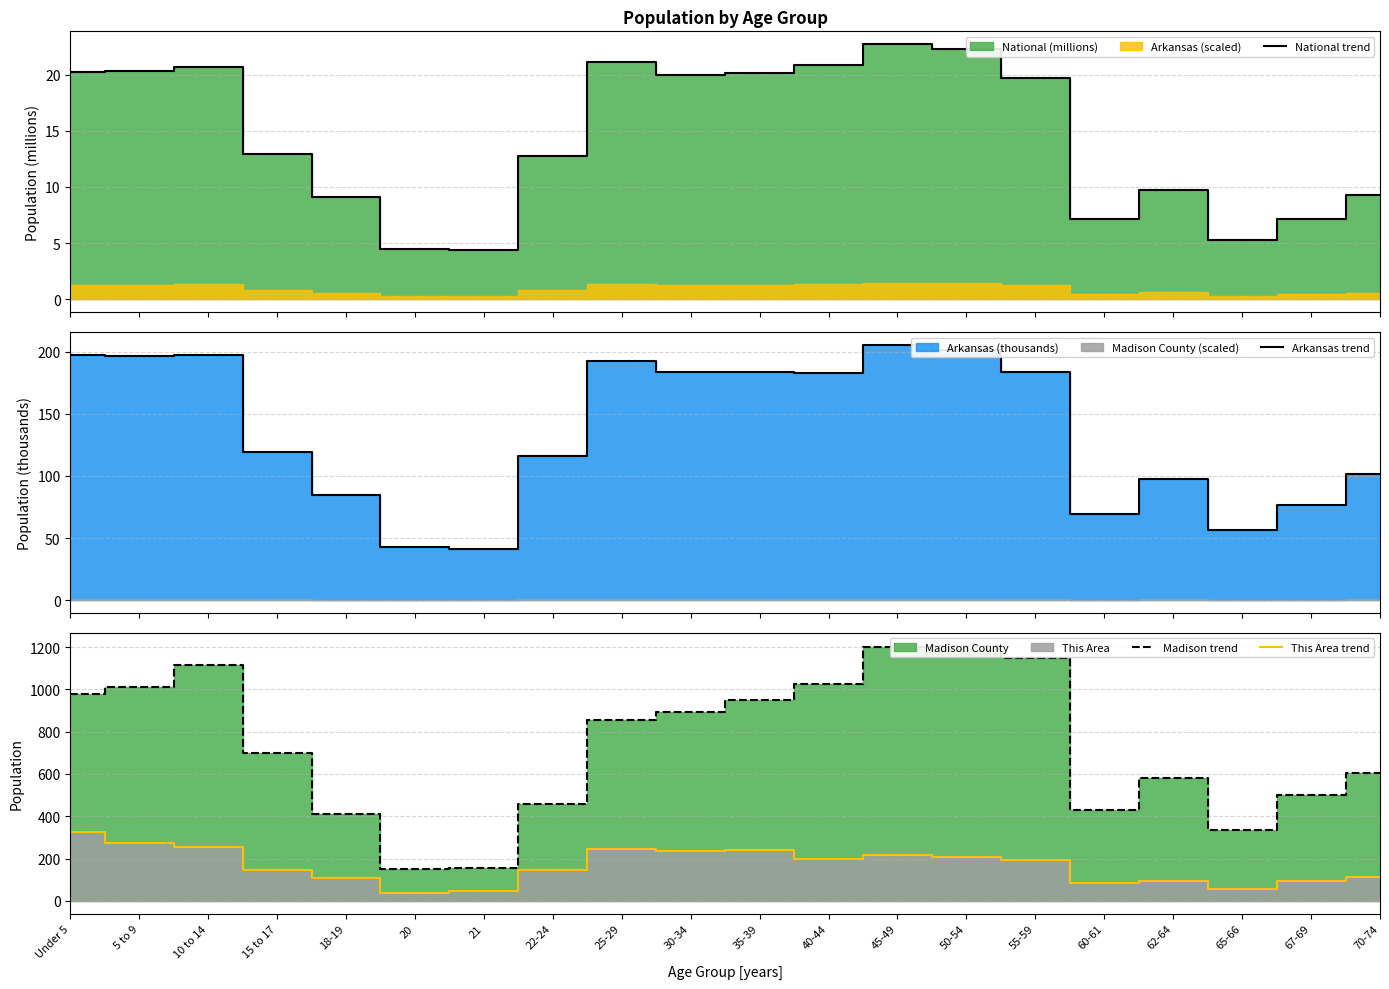

What position from the left is 10 to 14?

3